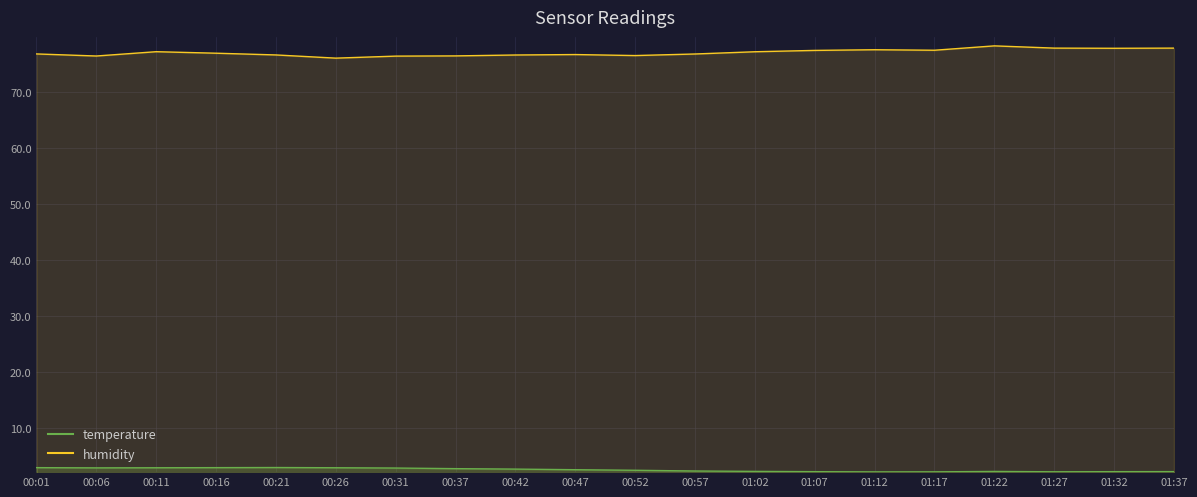

Count the number of data series in this chart.

2